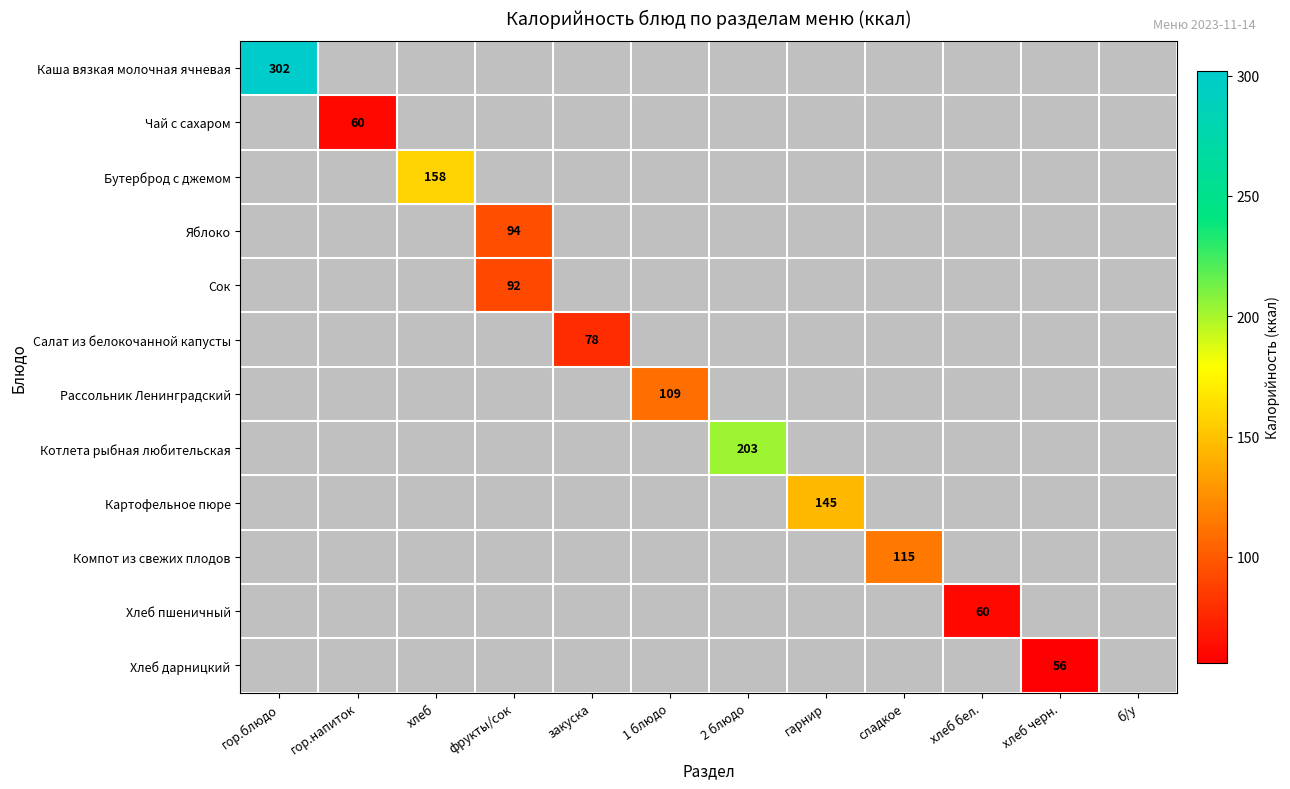

At which category does the chart reach its peak across all series?

гор.блюдо